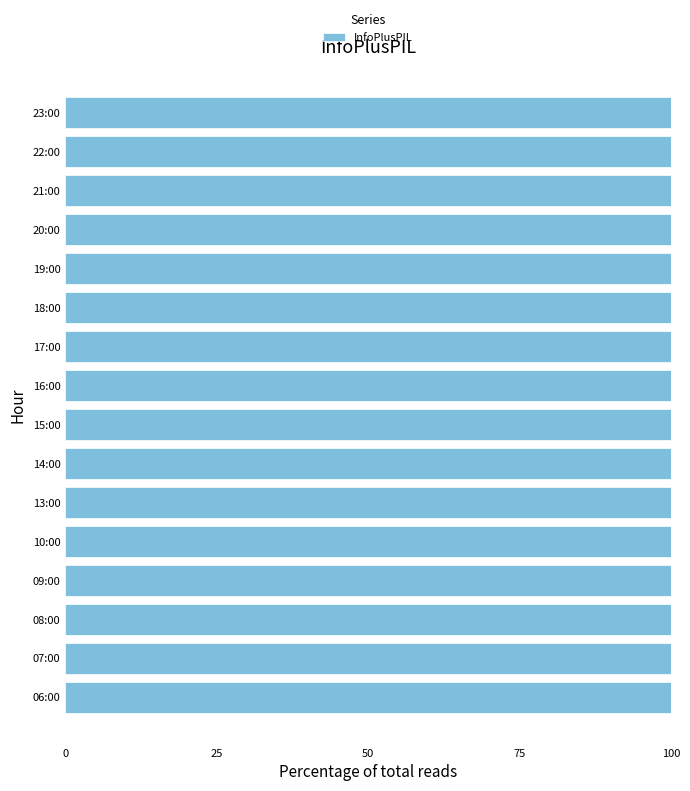

Rank the categories by value from lowest to highest.

13:00, 20:00, 10:00, 14:00, 08:00, 09:00, 22:00, 23:00, 06:00, 07:00, 21:00, 19:00, 15:00, 16:00, 18:00, 17:00